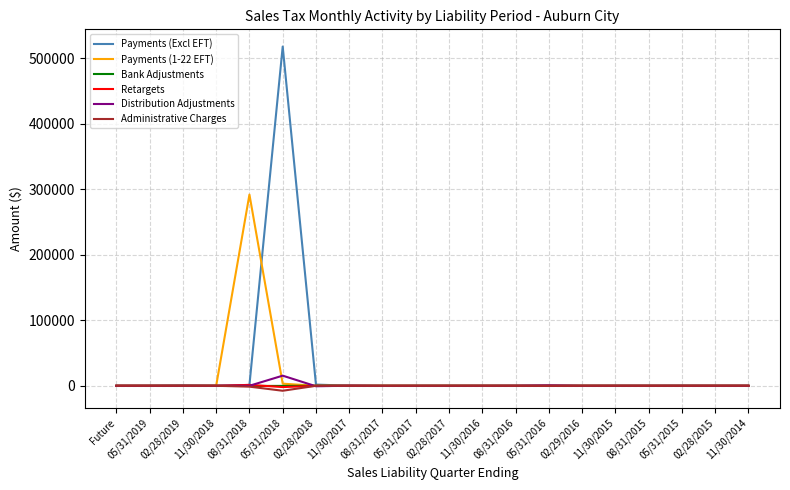

Which series has the widest spread of values?

Payments (Excl EFT)